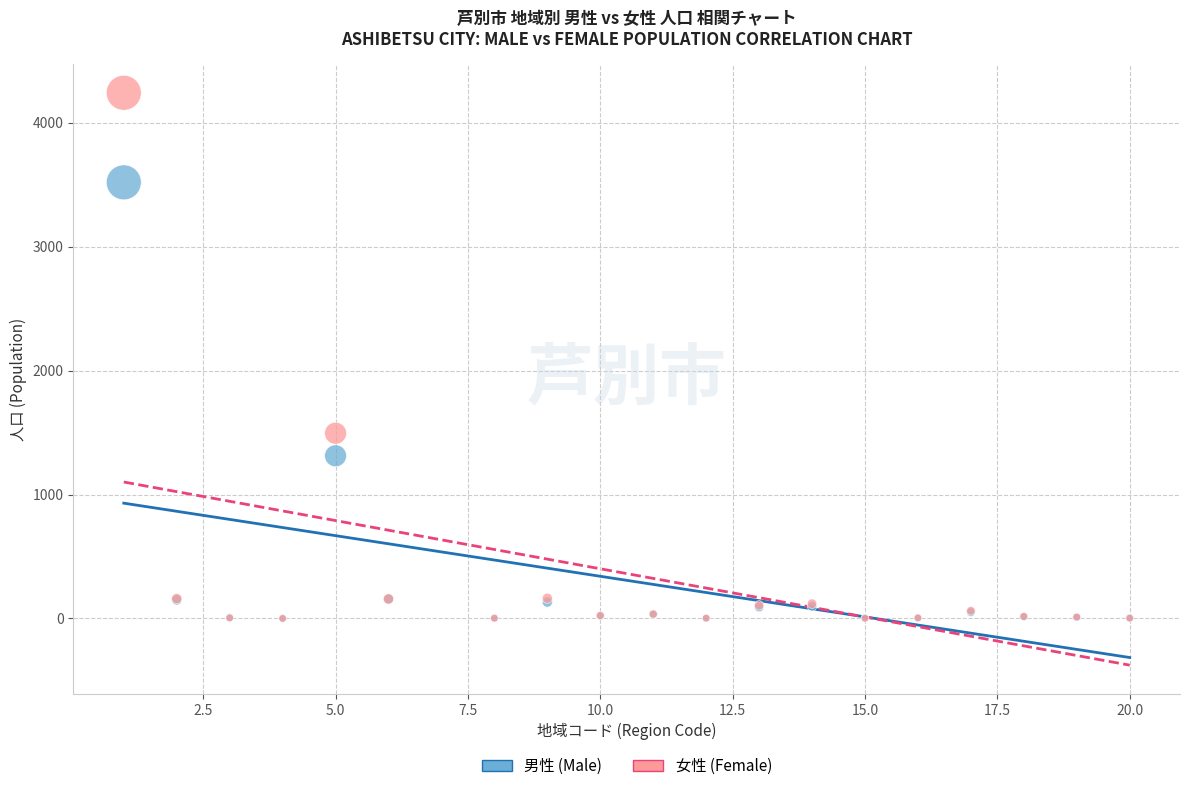

Which series contains the highest Y value?

女性 (Female)